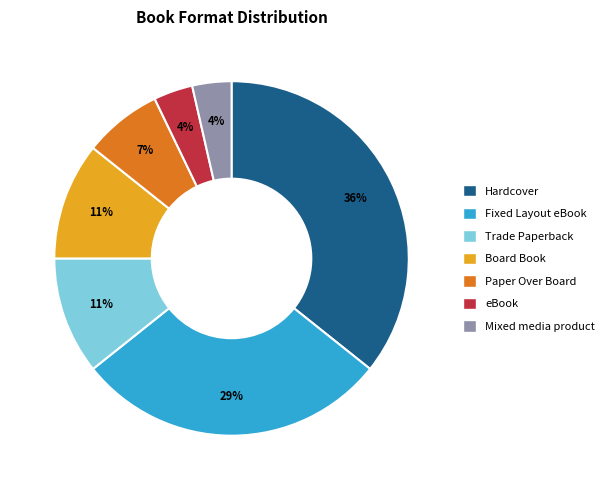

Which slice is the largest?

Hardcover